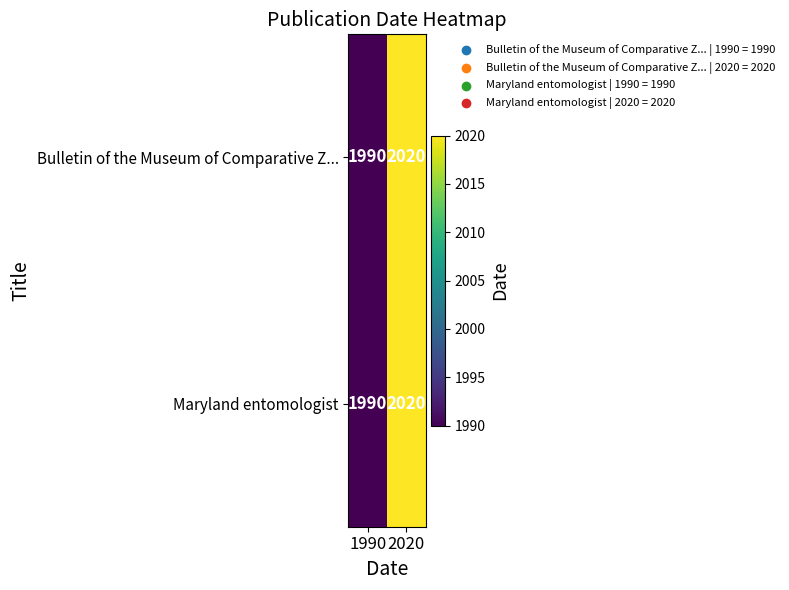

Is it true that Maryland entomologist equals 1990 at 1990?

True